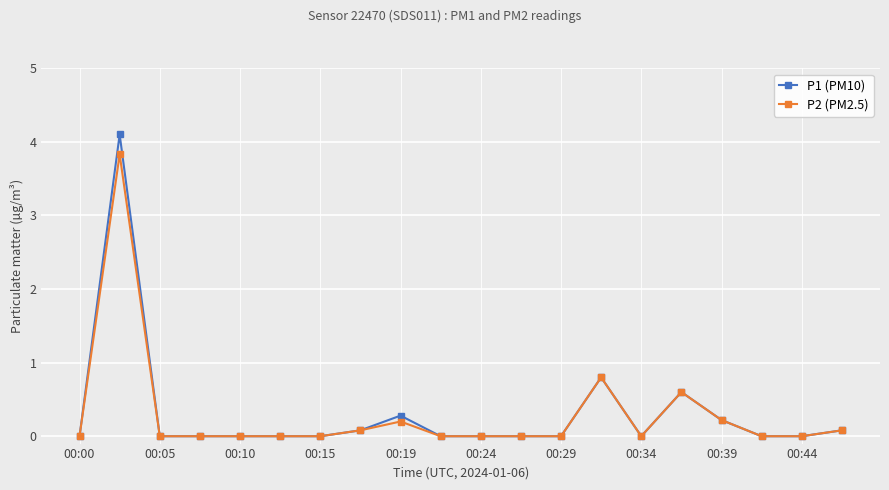

What is the difference between the maximum and minimum values in the P1 (PM10) series?

4.1